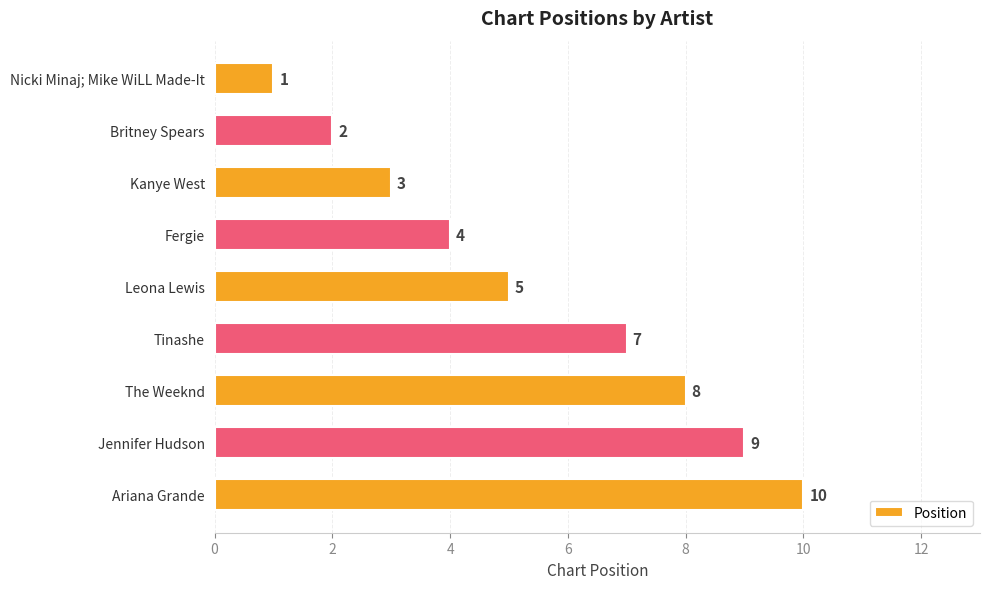

Rank the categories by value from highest to lowest.

Ariana Grande, Jennifer Hudson, The Weeknd, Tinashe, Leona Lewis, Fergie, Kanye West, Britney Spears, Nicki Minaj; Mike WiLL Made-It